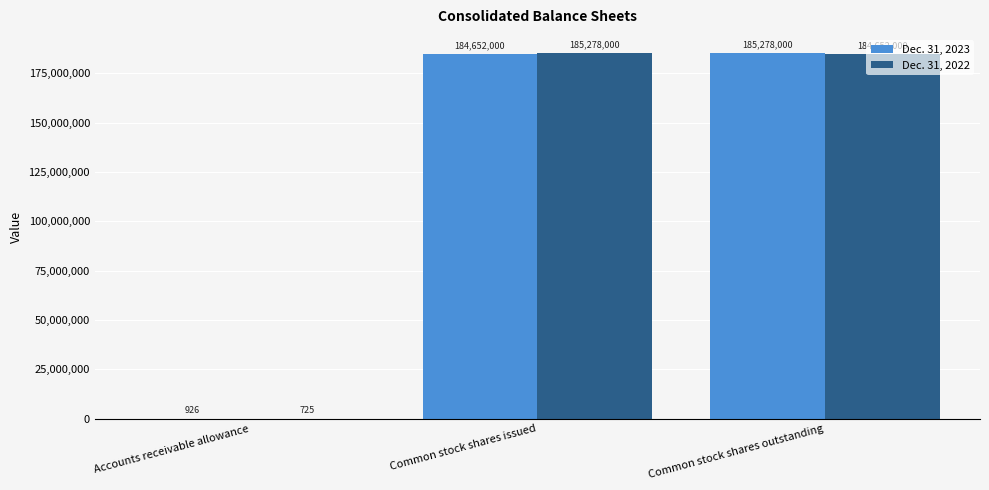

True or false: Dec. 31, 2022 has a value of 184652000 at Common stock shares outstanding.

True